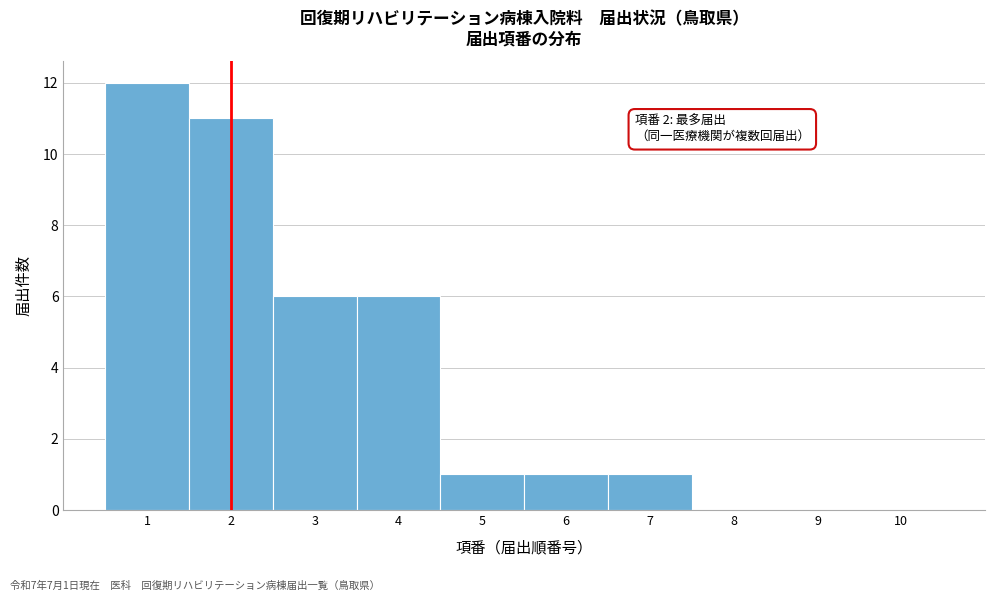

Over which range of the x-axis is the bar tallest?

0.5 to 1.5